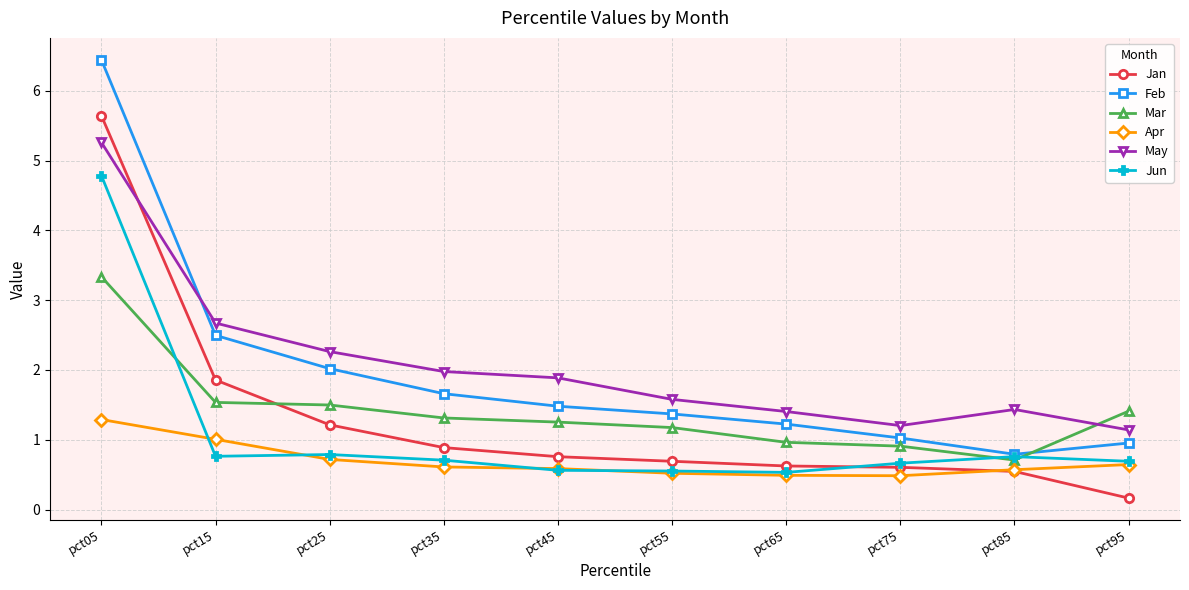

Count the number of categories in the chart.

10